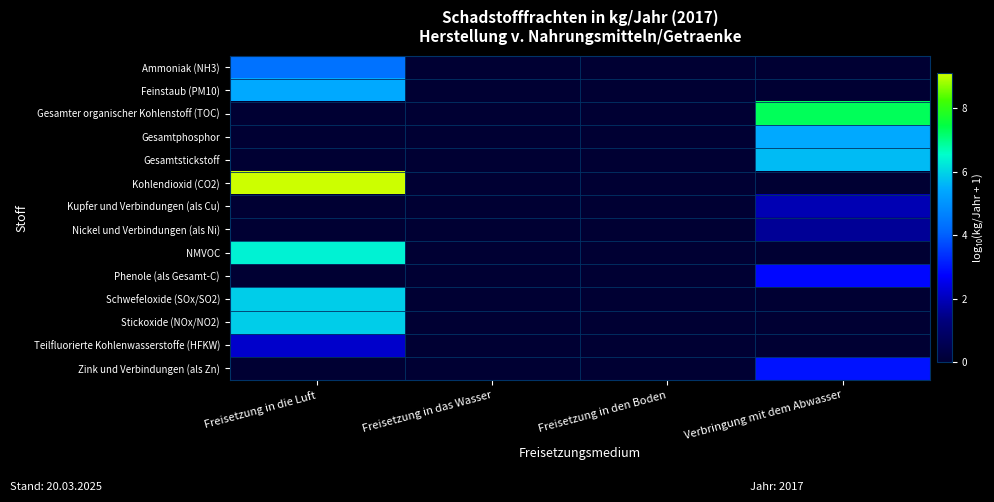

At Freisetzung in die Luft, list the series in order from smallest to largest.

Gesamter organischer Kohlenstoff (TOC), Gesamtphosphor, Gesamtstickstoff, Kupfer und Verbindungen (als Cu), Nickel und Verbindungen (als Ni), Phenole (als Gesamt-C), Zink und Verbindungen (als Zn), Teilfluorierte Kohlenwasserstoffe (HFKW), Ammoniak (NH3), Feinstaub (PM10), Stickoxide (NOx/NO2), Schwefeloxide (SOx/SO2), NMVOC, Kohlendioxid (CO2)